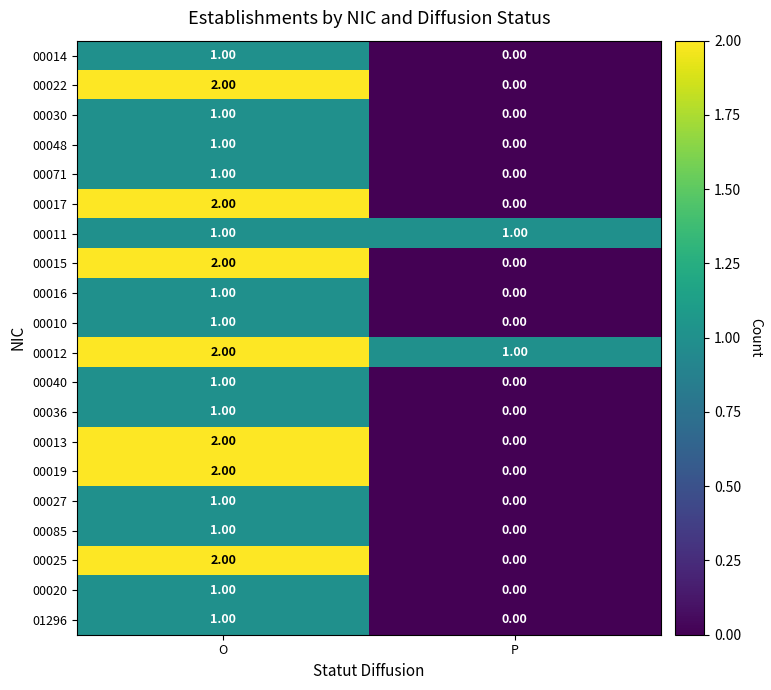

Where is 00027 nearest to the value 0?

P